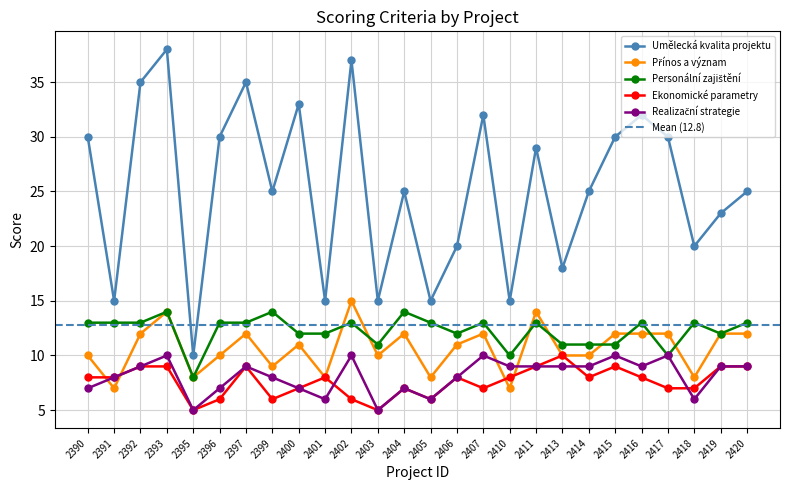

Which category has the highest value in the Přínos a význam series?

2402